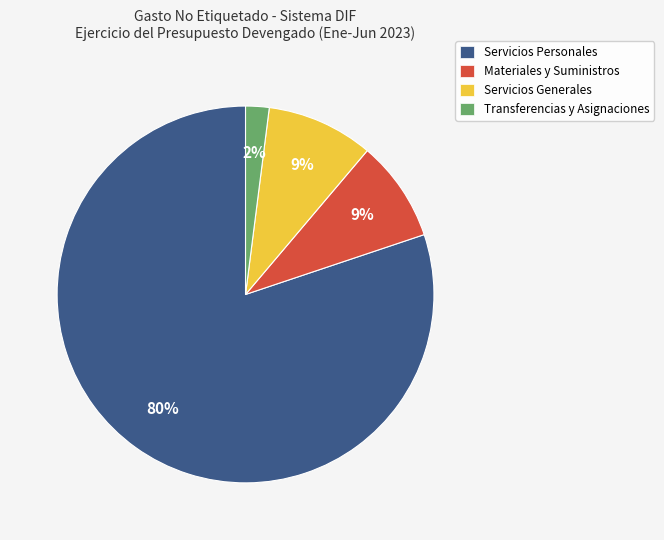

The Servicios Generales slice represents 16% of the pie. True or false?

False